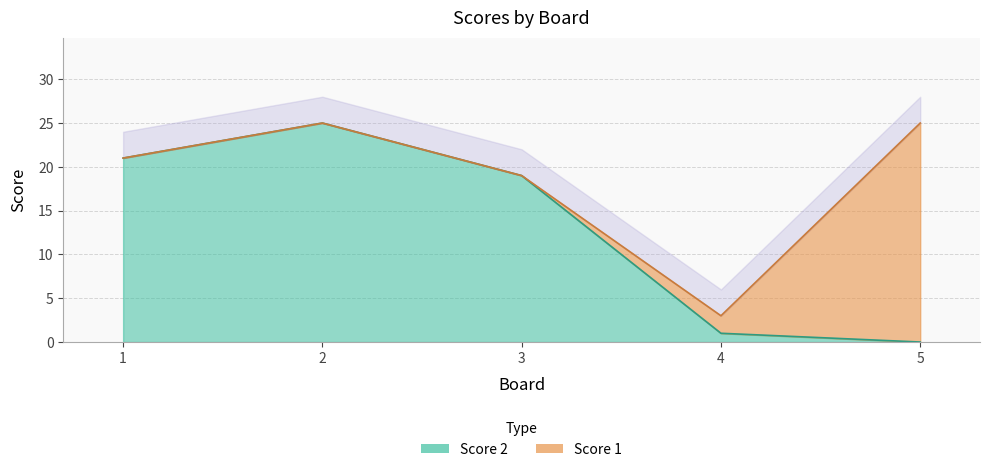

What is the value of the 3rd point from the left?

19